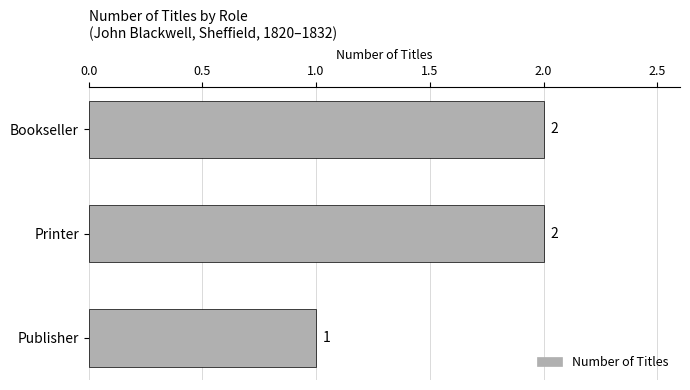

What is the sum of all values?

5